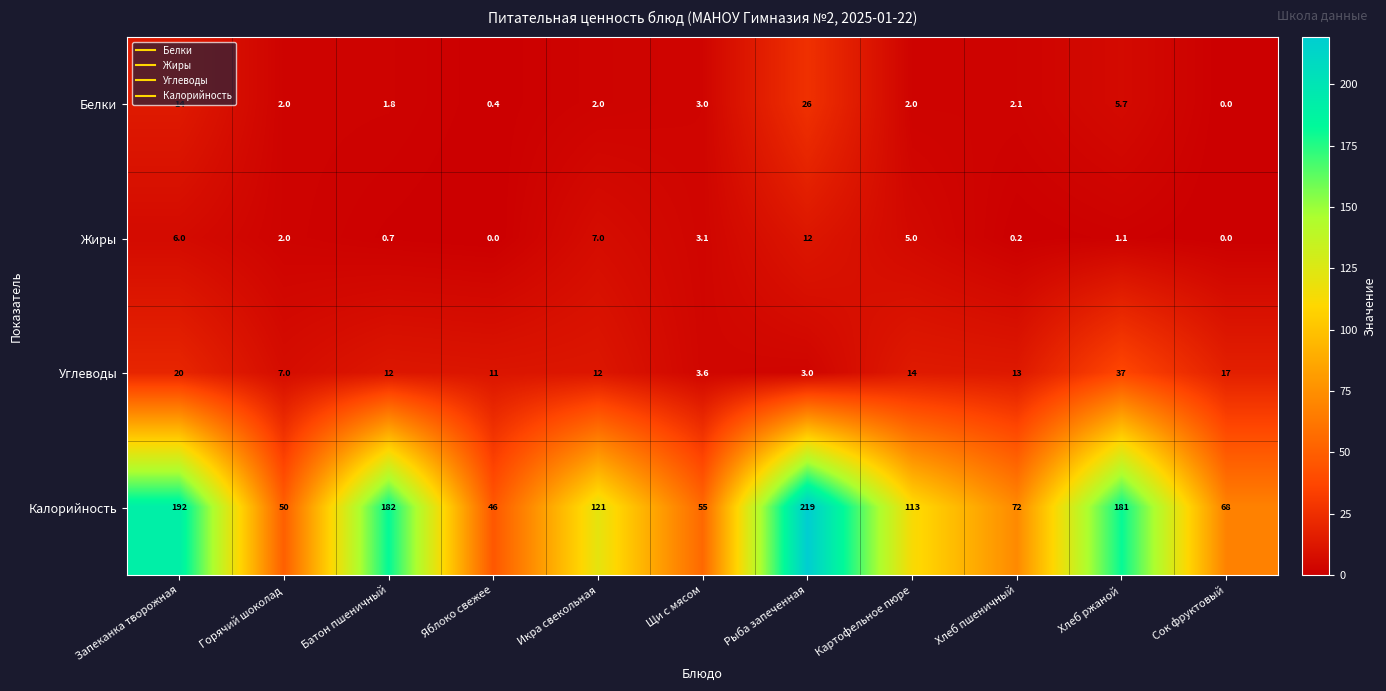

Between Рыба запеченная and Сок фруктовый, which series saw the biggest shift?

Калорийность